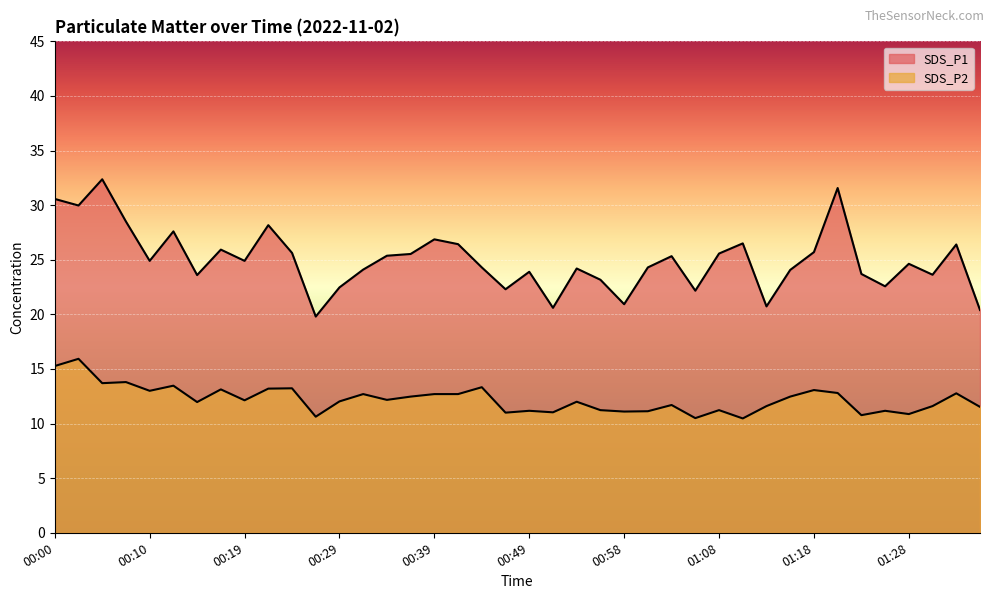

At which category does the chart reach its minimum across all series?

01:11